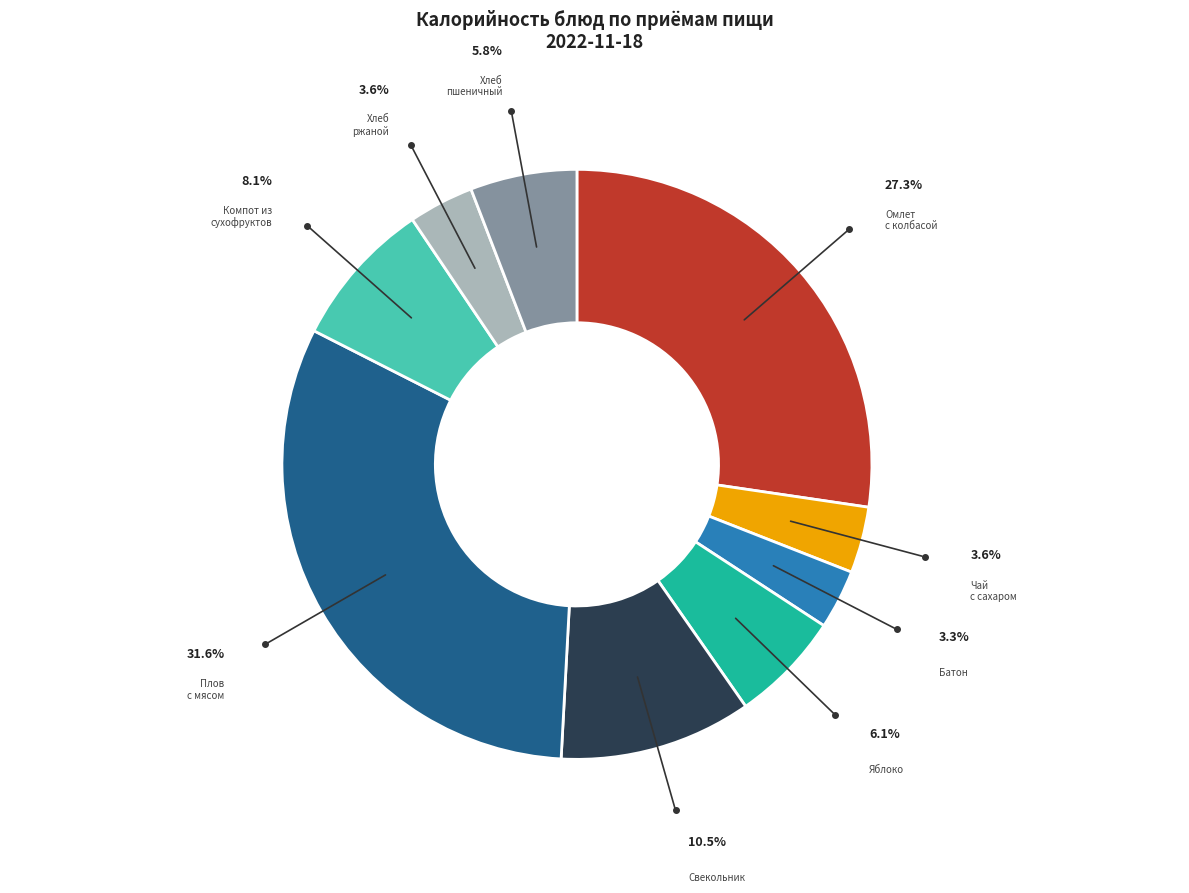

Is there a majority slice in this chart?

No